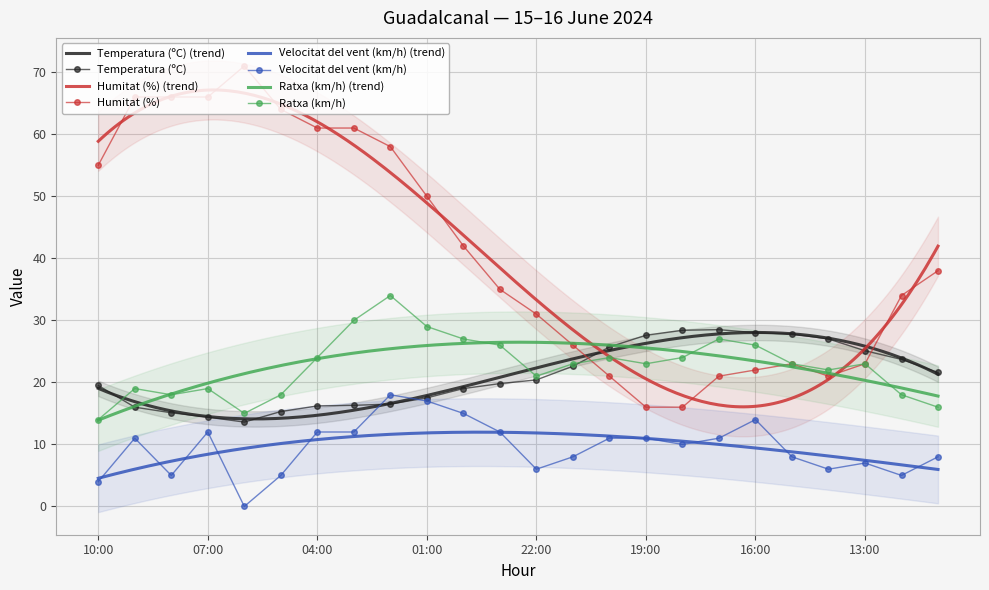

How many distinct data groups are displayed?

4